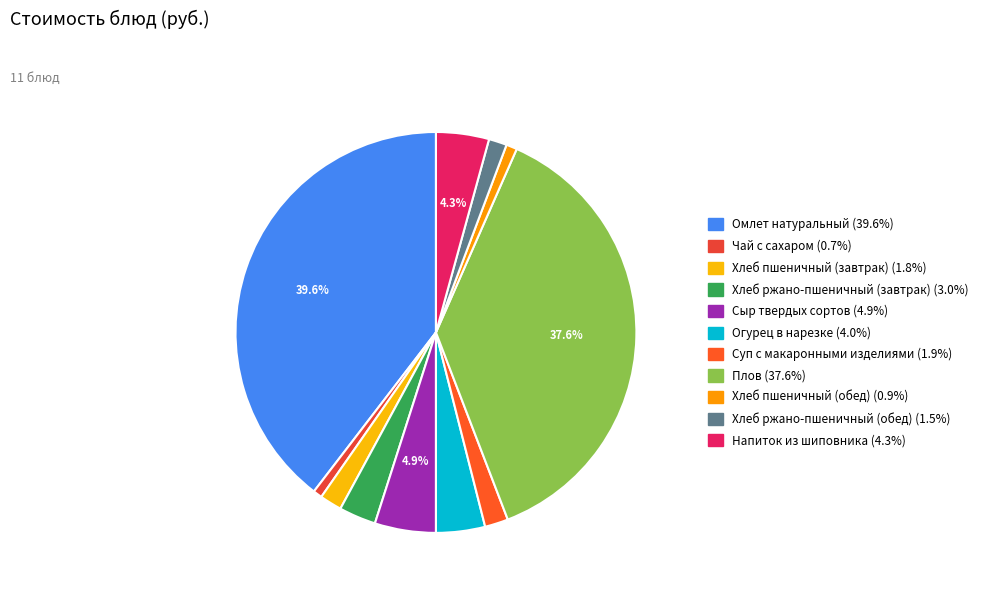

Is there a majority slice in this chart?

No